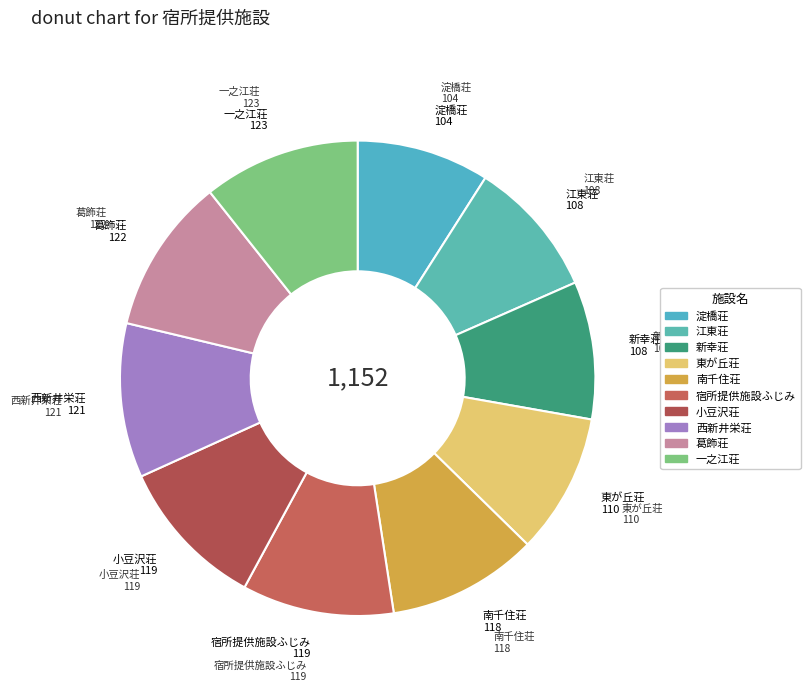

Is it true that 宿所提供施設ふじみ is 21% of the pie?

False